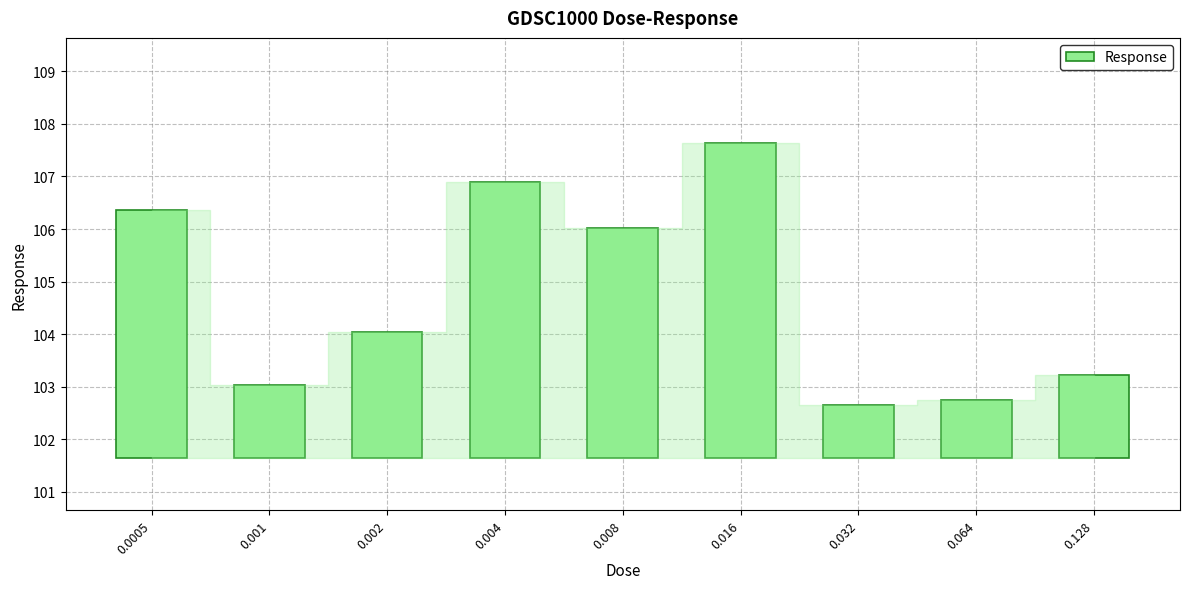

List the labels in order of value, smallest first.

0.032, 0.064, 0.001, 0.128, 0.002, 0.008, 0.0005, 0.004, 0.016